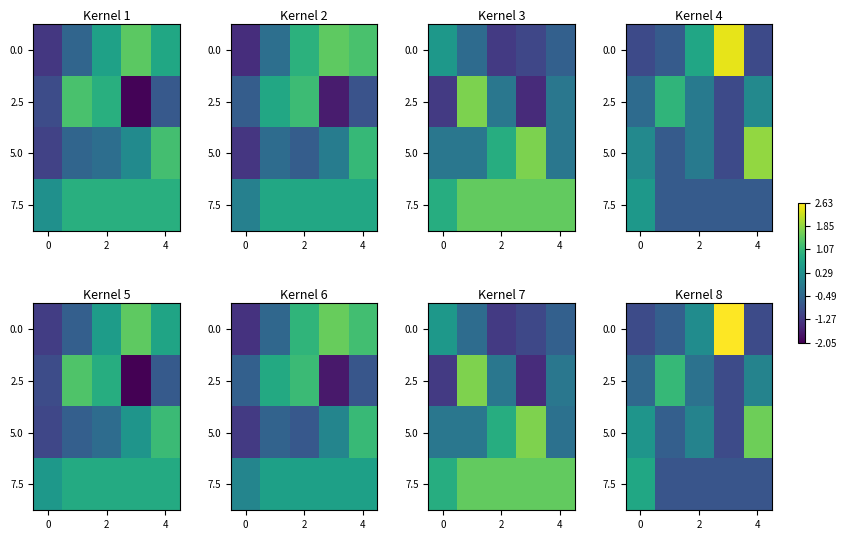

Count the number of categories in the chart.

5